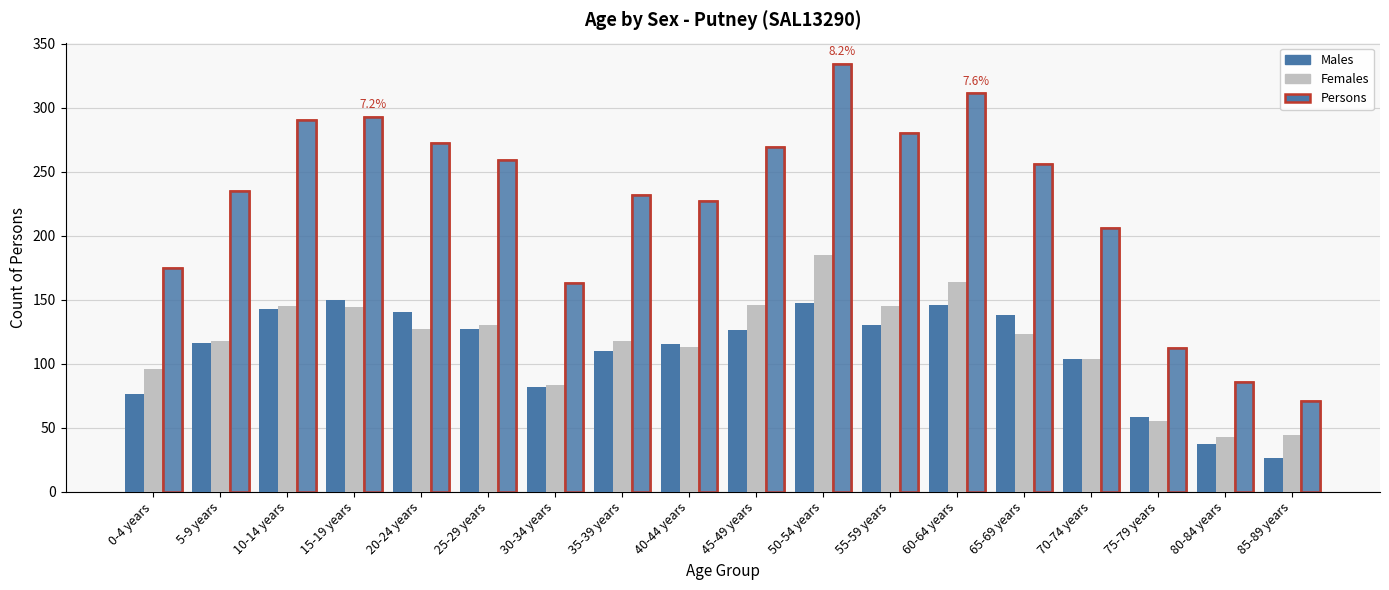

What is the total value across all series at 80-84 years?

166